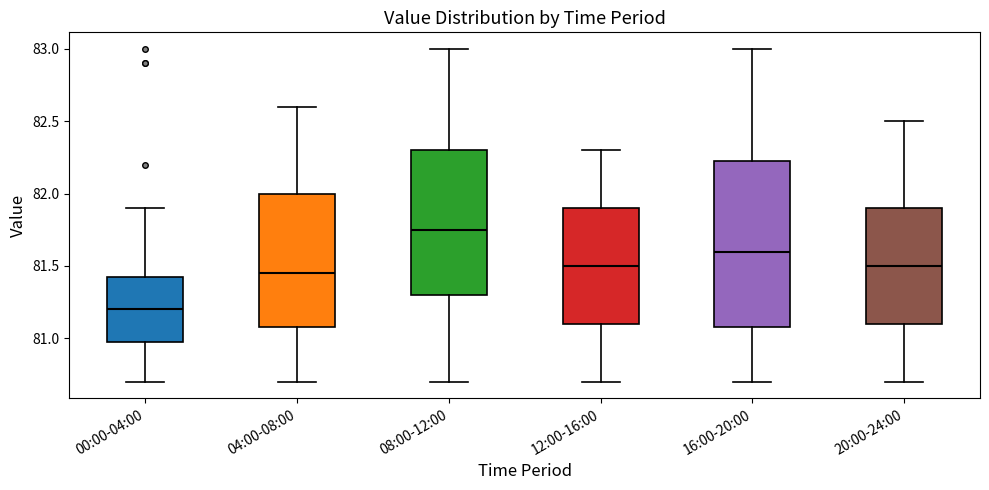

Reading left to right, transcribe this box plot: for each box, give where its median line is, the range the box spans, and where its two whiskers end, as read against the y-axis. The values are not printed on the chart, so give them approximately, as read against the axis.

00:00-04:00: median 81.20, box 81.00 to 81.45, whiskers 80.70 to 81.90
04:00-08:00: median 81.45, box 81.10 to 82.00, whiskers 80.70 to 82.60
08:00-12:00: median 81.75, box 81.30 to 82.30, whiskers 80.70 to 83.00
12:00-16:00: median 81.50, box 81.10 to 81.90, whiskers 80.70 to 82.30
16:00-20:00: median 81.60, box 81.10 to 82.25, whiskers 80.70 to 83.00
20:00-24:00: median 81.50, box 81.10 to 81.90, whiskers 80.70 to 82.50